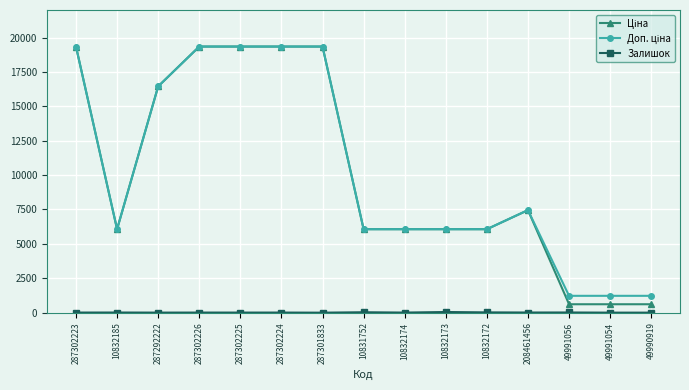

What is the maximum value shown in the chart?

19343.1